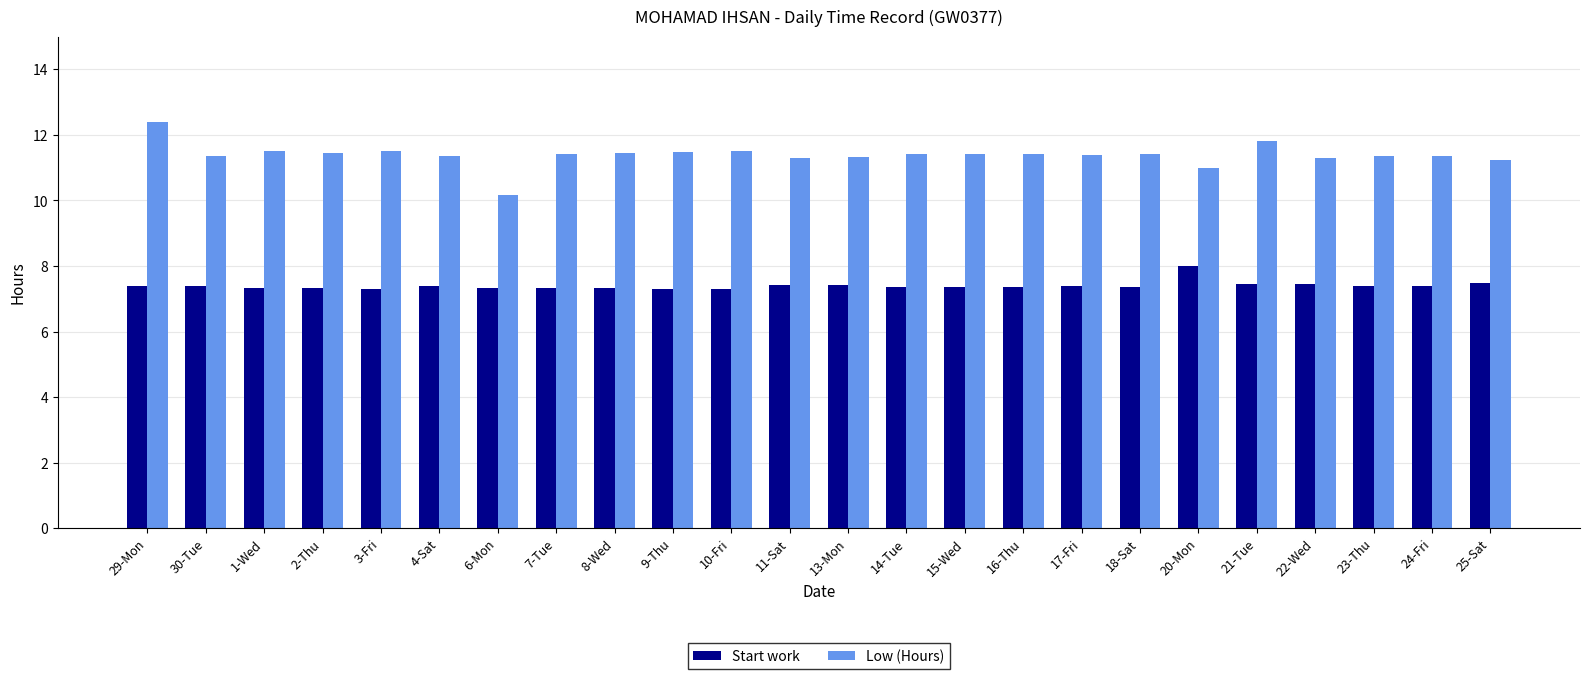

What is the spread (max minus min) of values at 1-Wed?

4.2